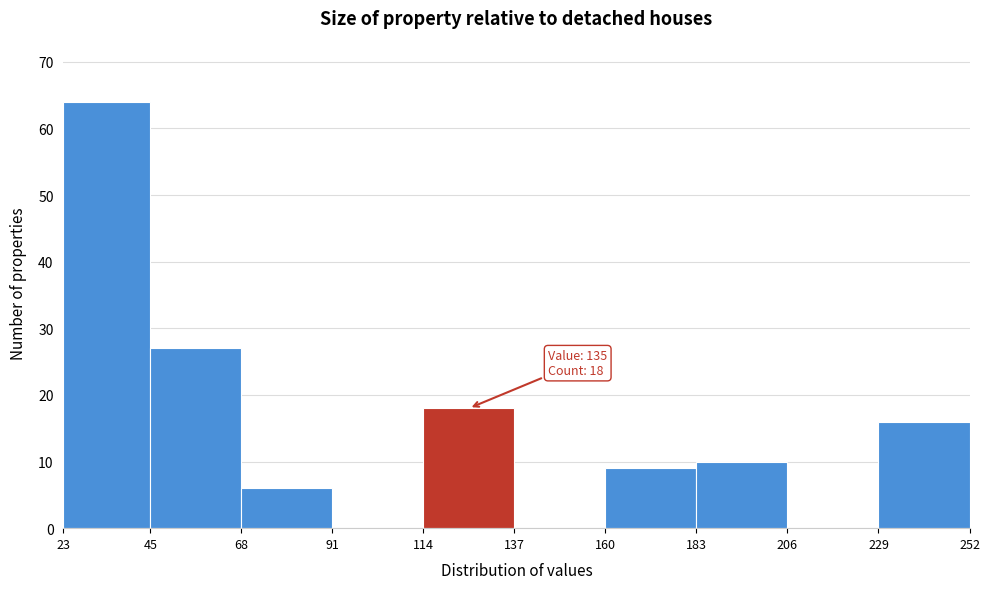

Over which range of the x-axis is the bar tallest?

23 to 45